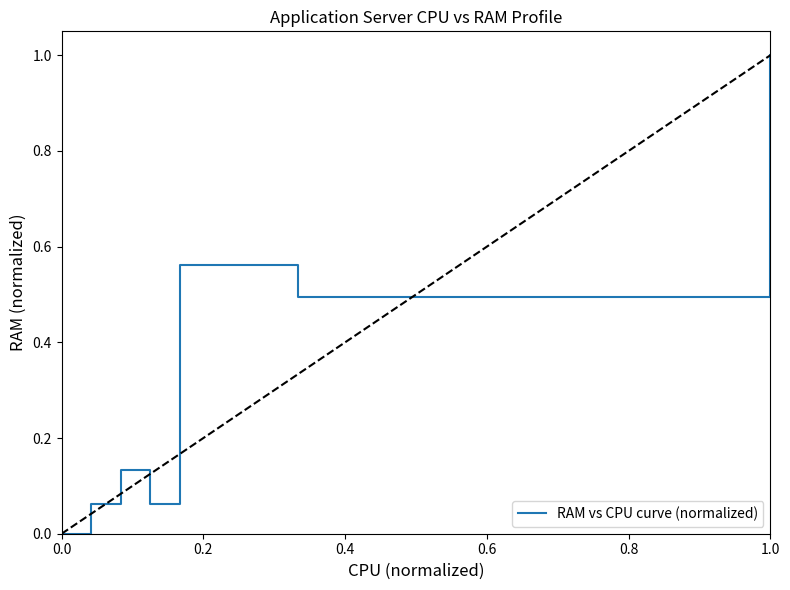

What is the label of the 5th point from the right?

0.6